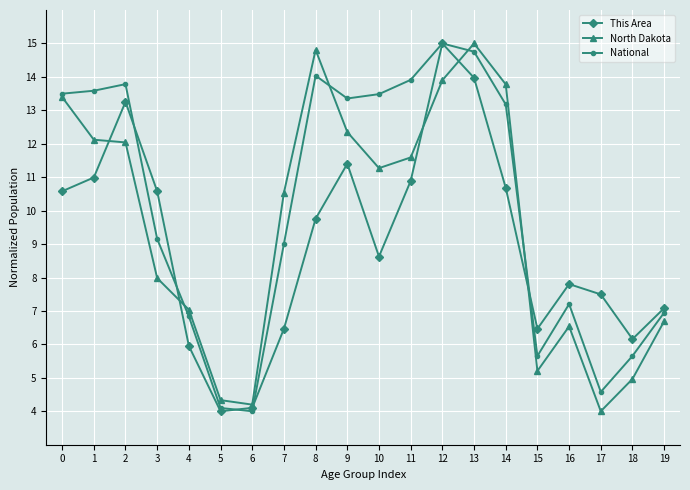

What is the minimum value for National?

4.0